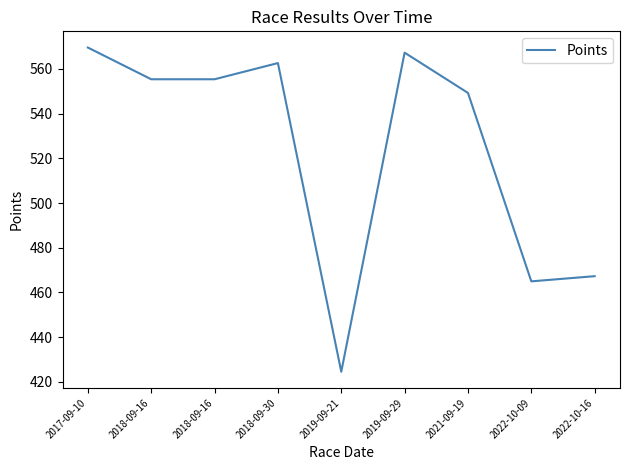

What is the label of the 7th point from the left?

2021-09-19